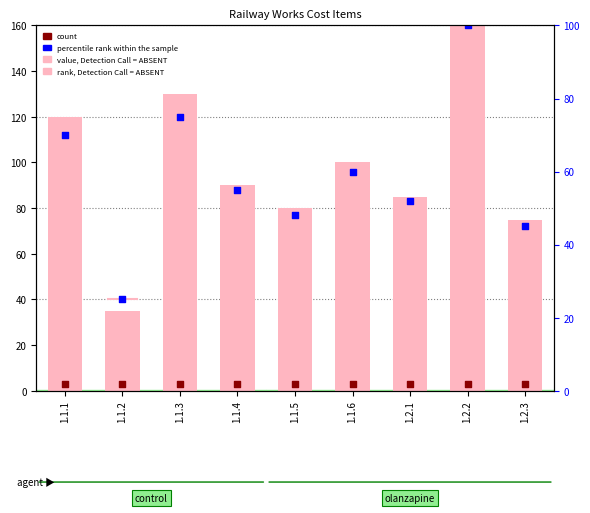

Which series reaches the minimum Y coordinate?

count